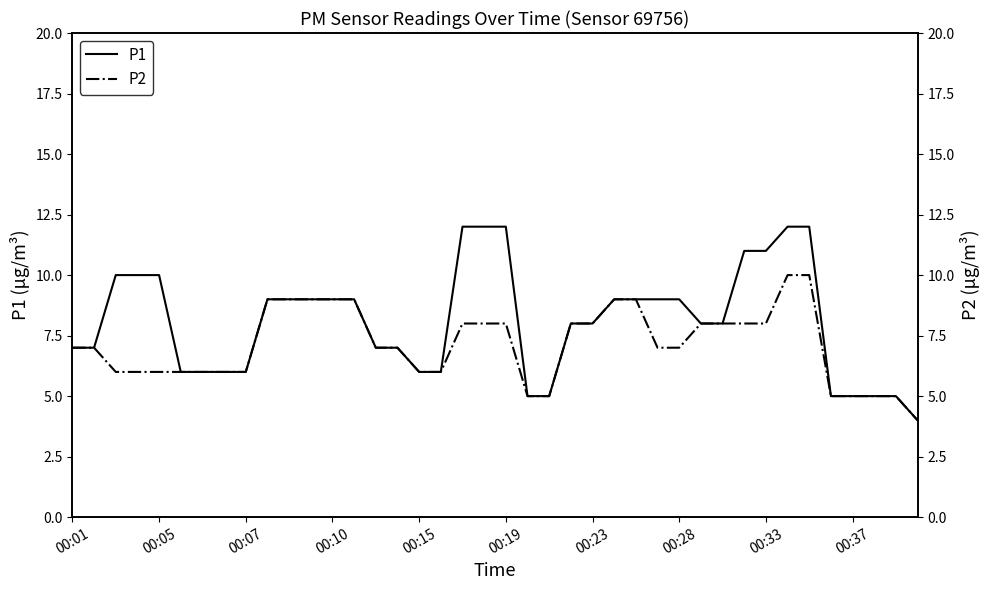

True or false: P2 and P1 cross at least once.

False